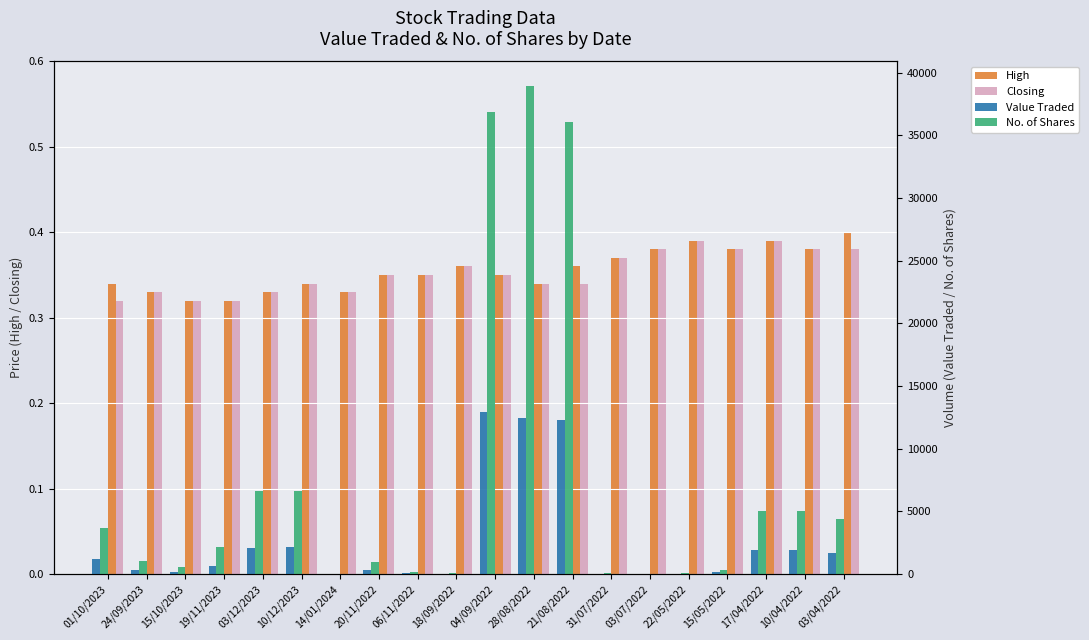

How many data points in No. of Shares are above 2150?

9